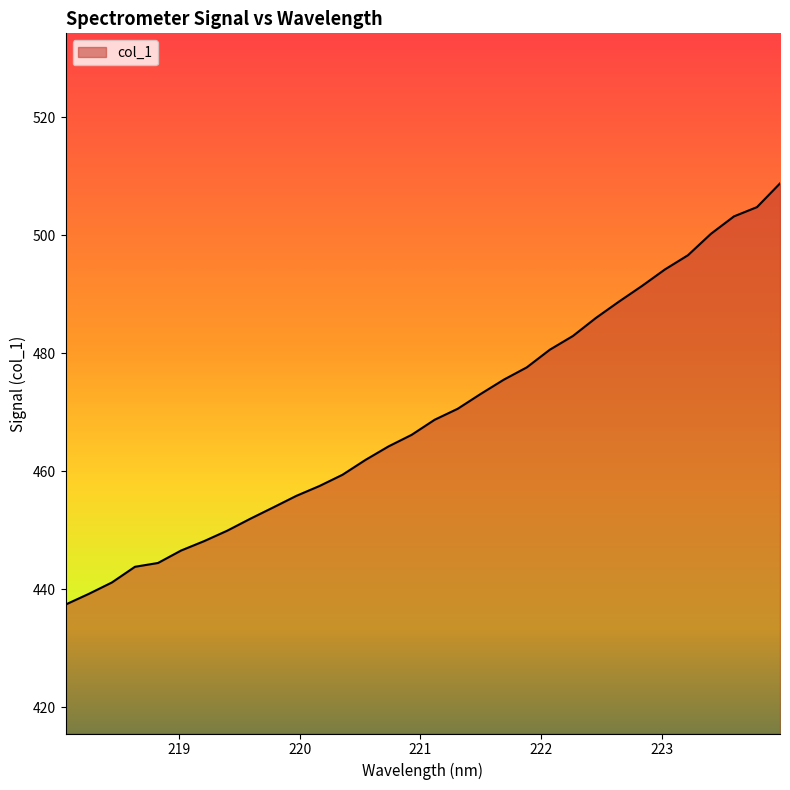

What is the greatest value displayed?

508.8